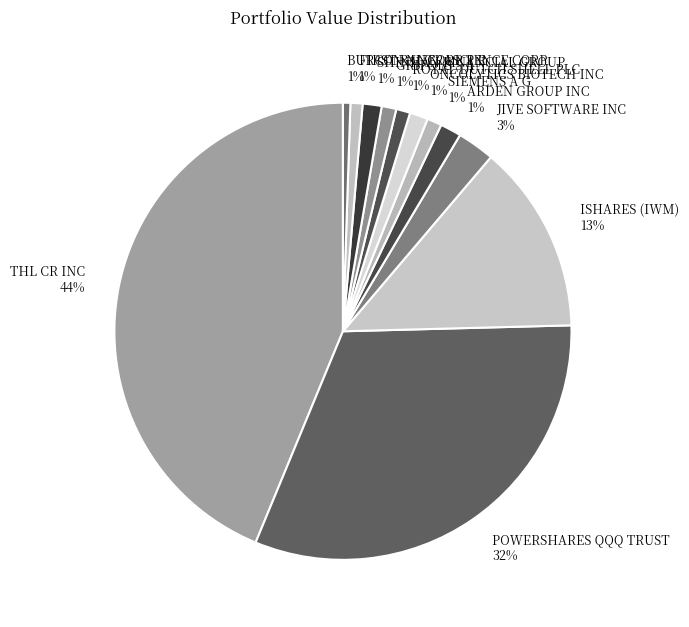

What is the largest slice in the pie chart?

THL CR INC